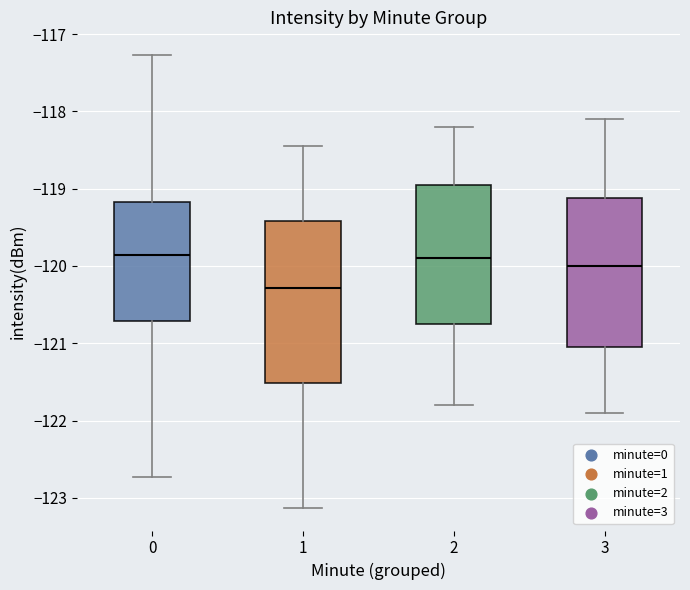

Where does the lower whisker of the box at x = 2 end on the y-axis? The values are not printed on the chart, so give them approximately, as read against the axis.

-121.8